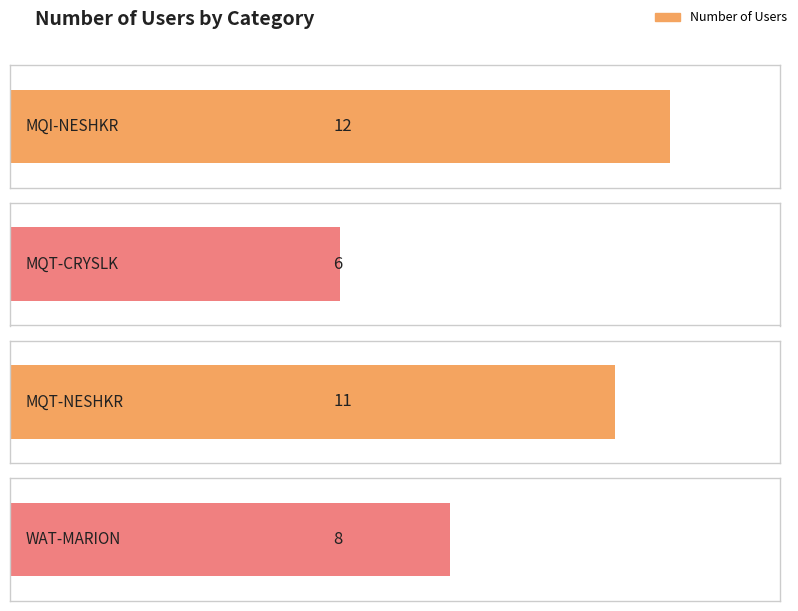

What is the change in value from MQT-CRYSLK to WAT-MARION?

+2